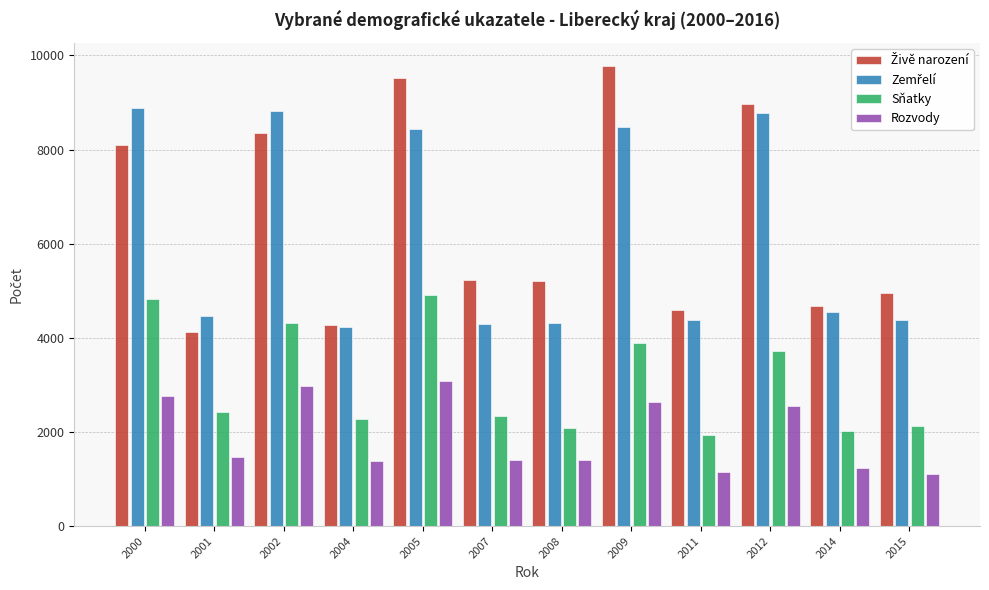

Is it true that Rozvody equals 754 at 2004?

False